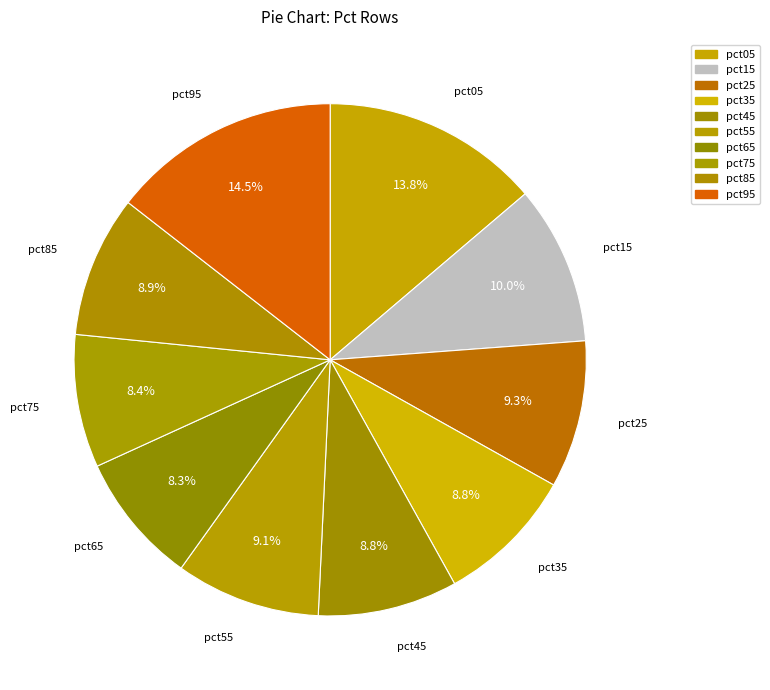

How many slices are in this pie chart?

10